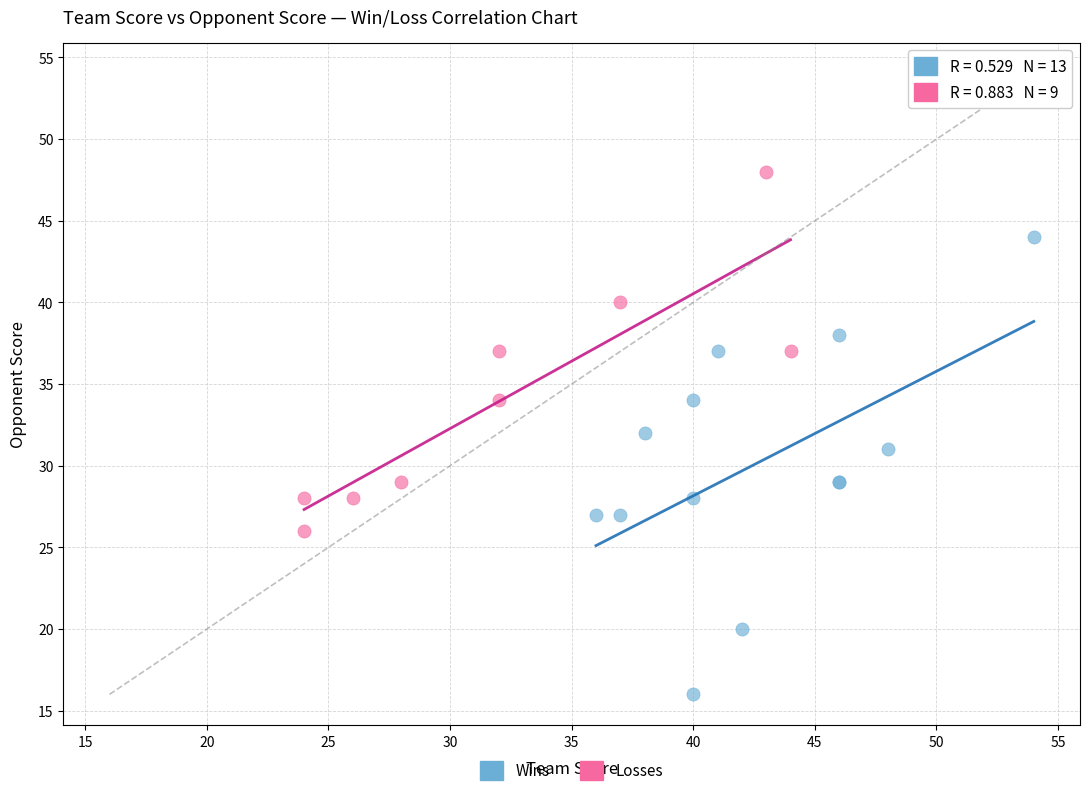

What are all the series names shown in the legend?

Wins, Losses